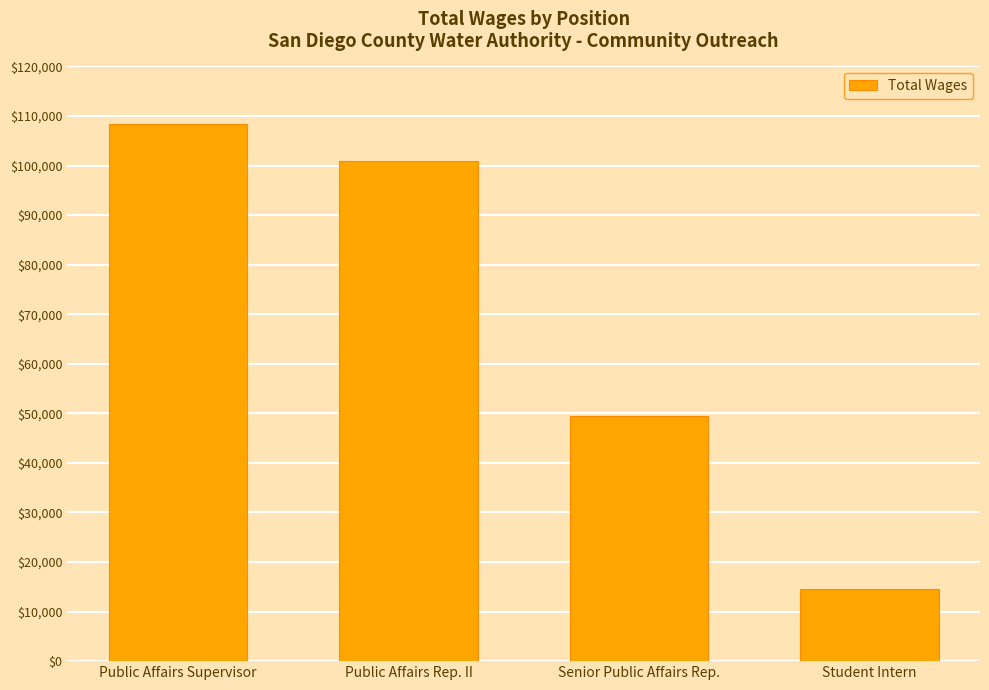

What is the value of the 1st bar from the left?

108450